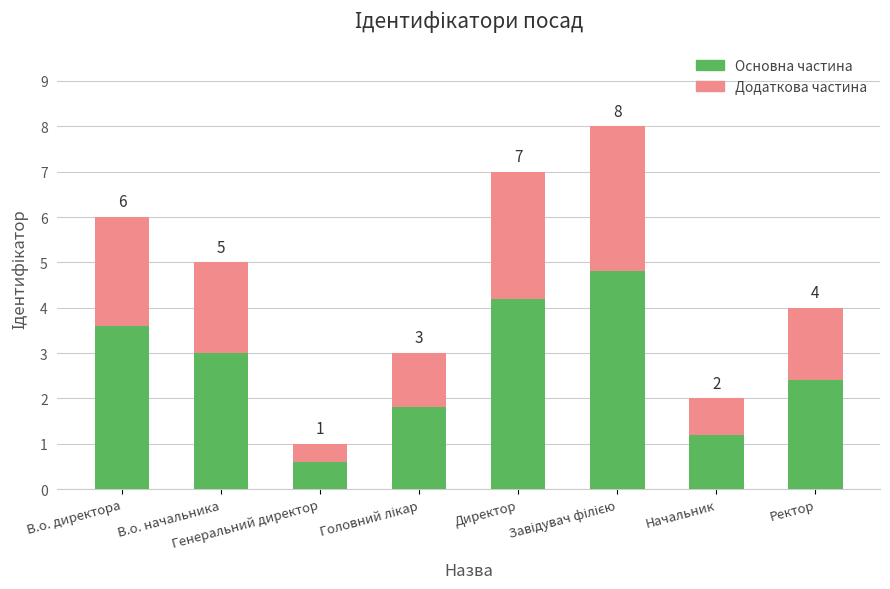

At which category is the sum across all series the highest?

Завідувач філією